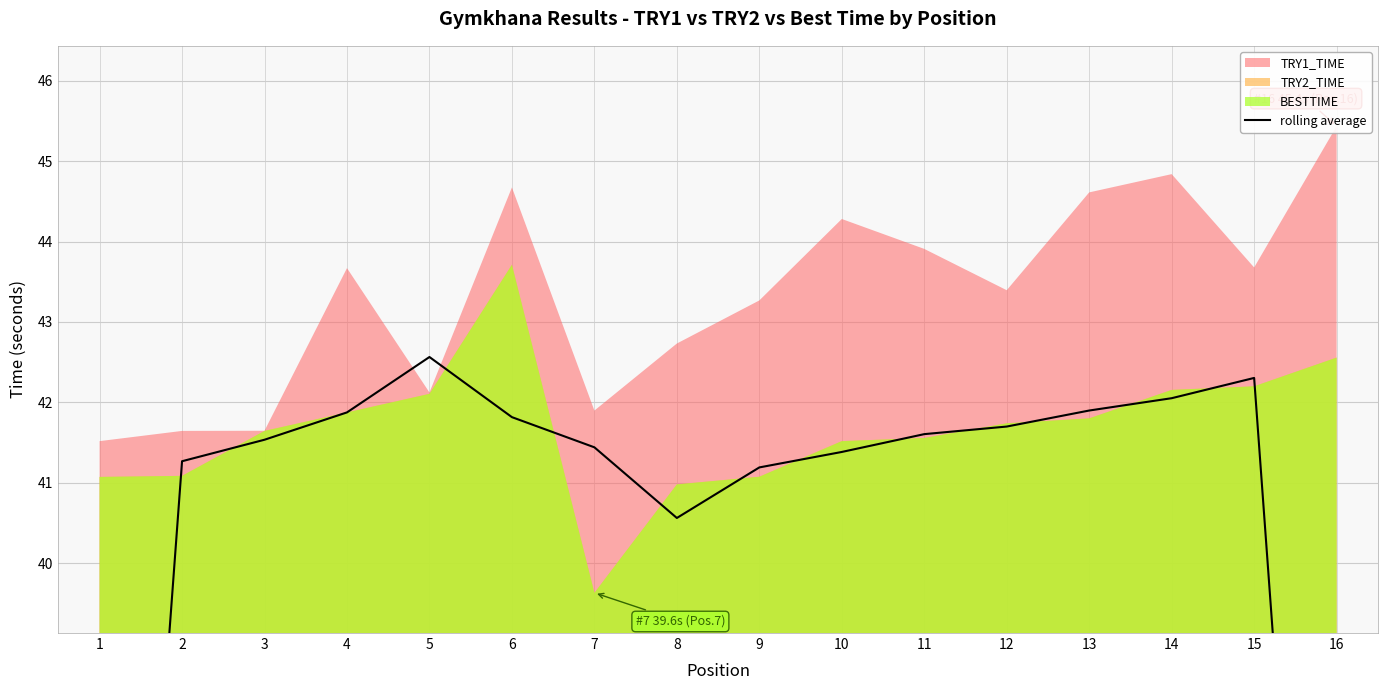

Where is the first local maximum?

5